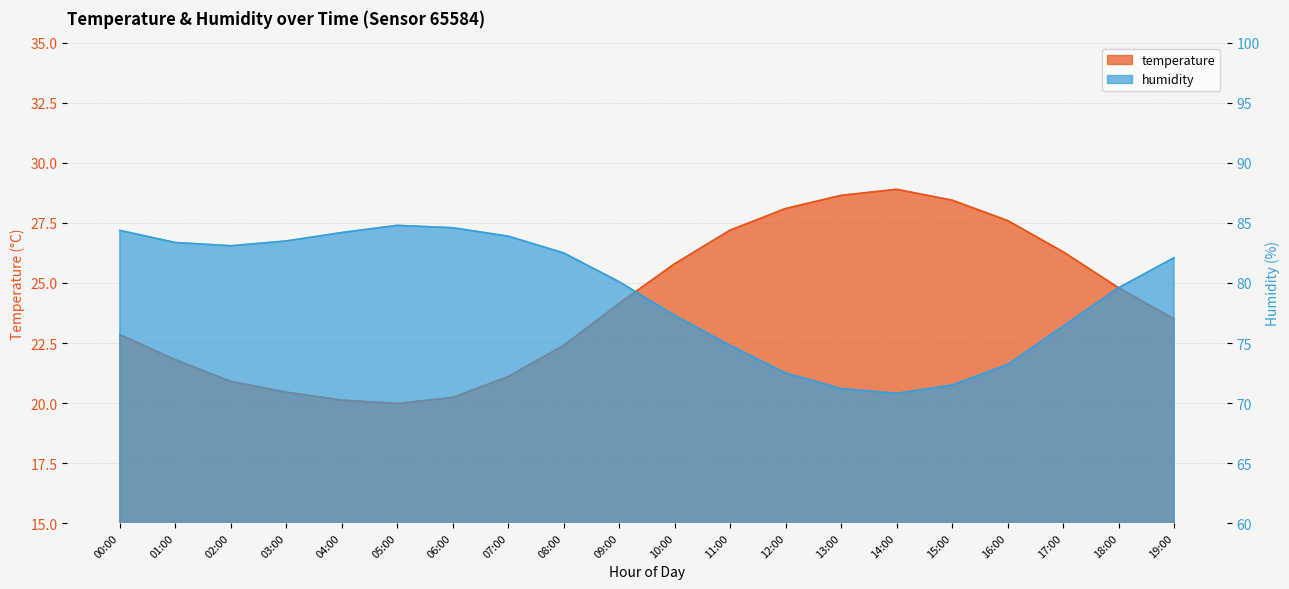

At 03:00, list the series in order from largest to smallest.

humidity, temperature